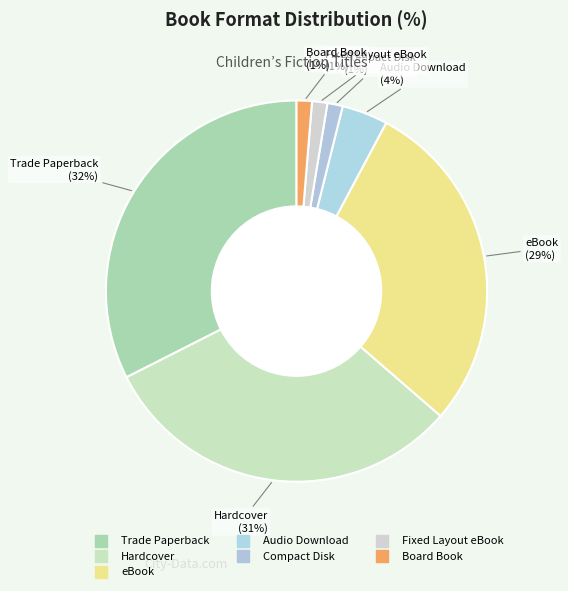

Count the number of slices in the pie.

7